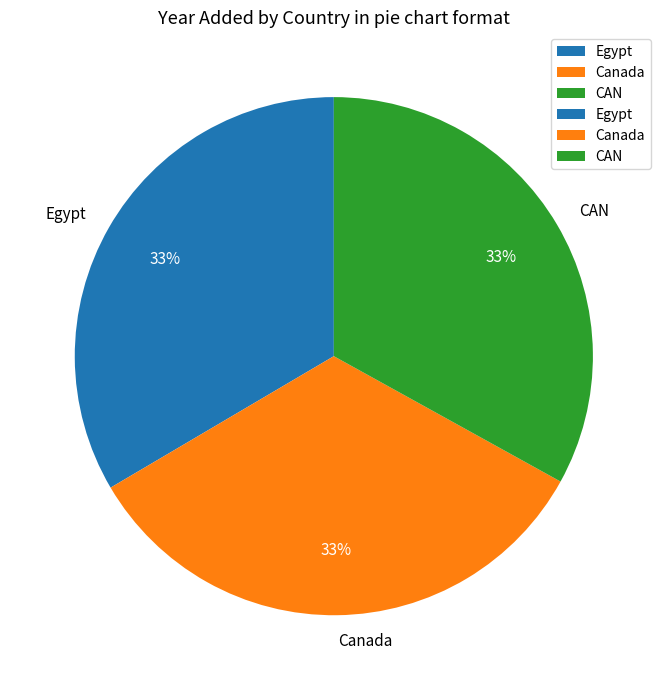

Is Canada the majority of the pie?

No